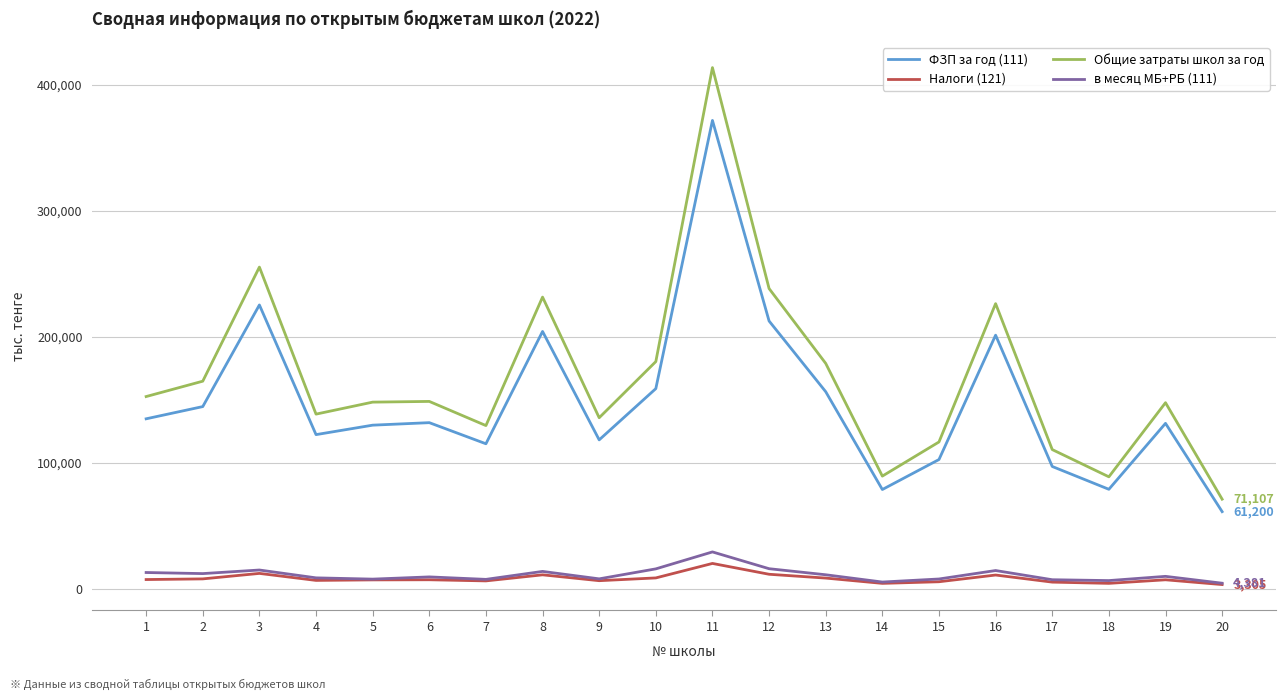

What is the sum of the Общие затраты школ за год values at 11 and 9?

549621.8